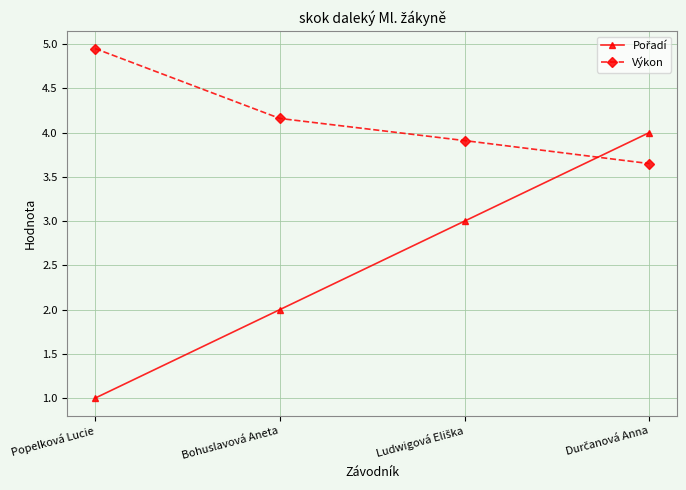

What is the sum of all Výkon values?

16.7